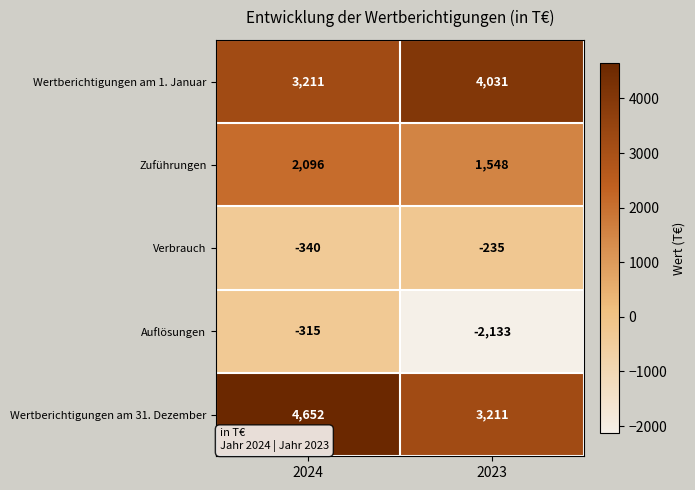

What is the difference between the highest and lowest values at 2023?

6164